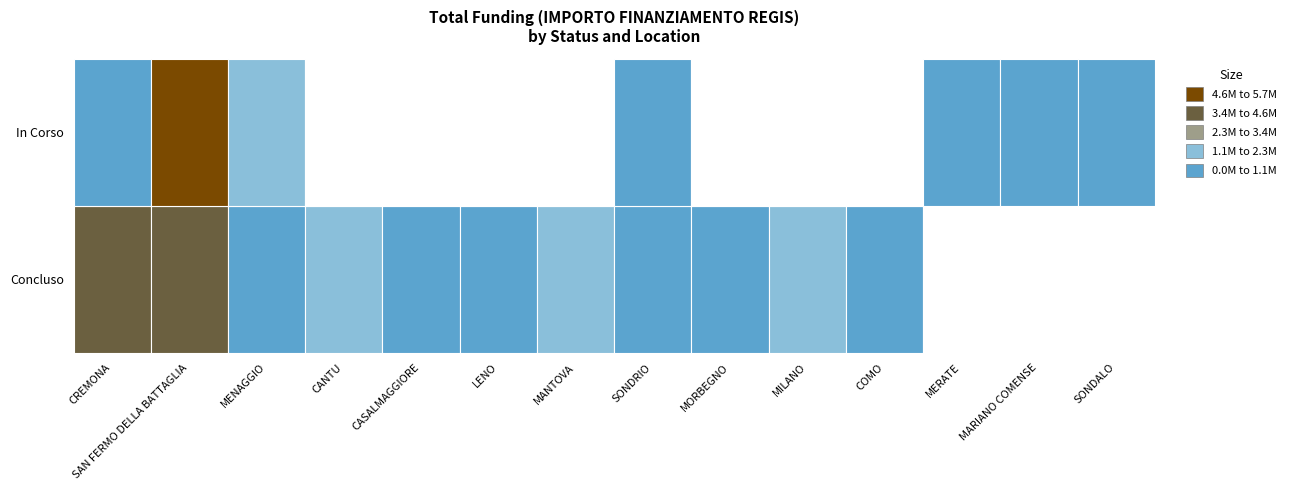

At how many categories does at least one series exceed 2683335?

2